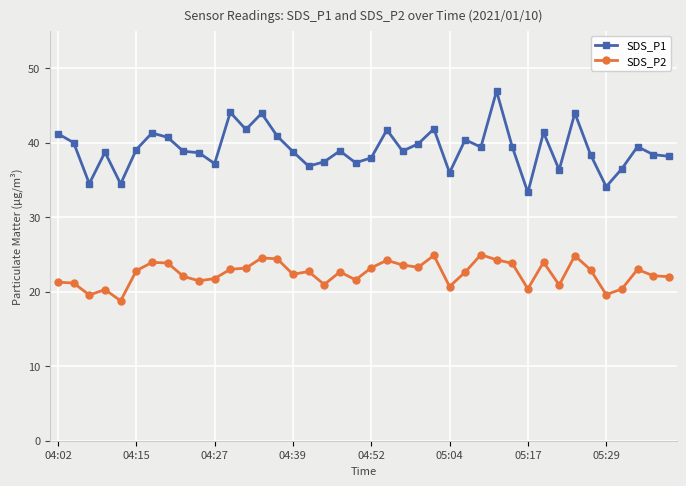

How many categories are shown in the chart?

40